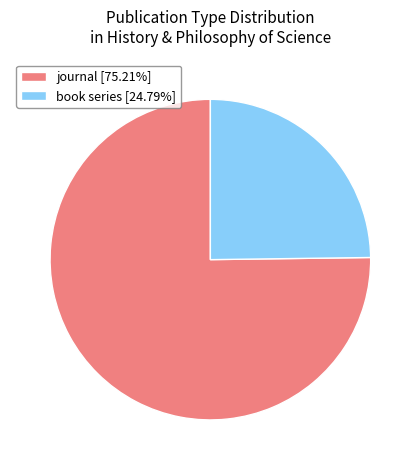

Which category accounts for the majority?

journal